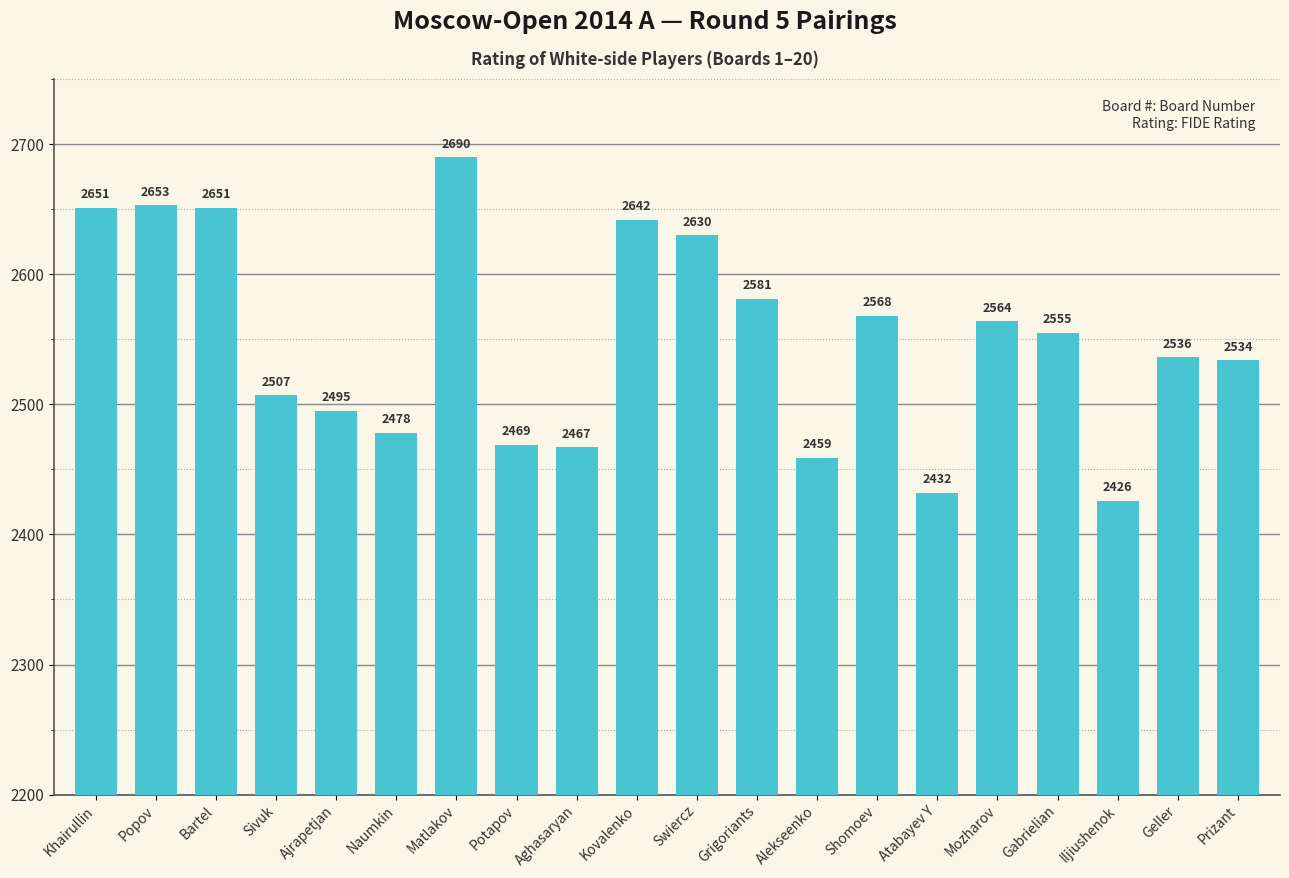

Where does the data first go above 2555?

Khairullin